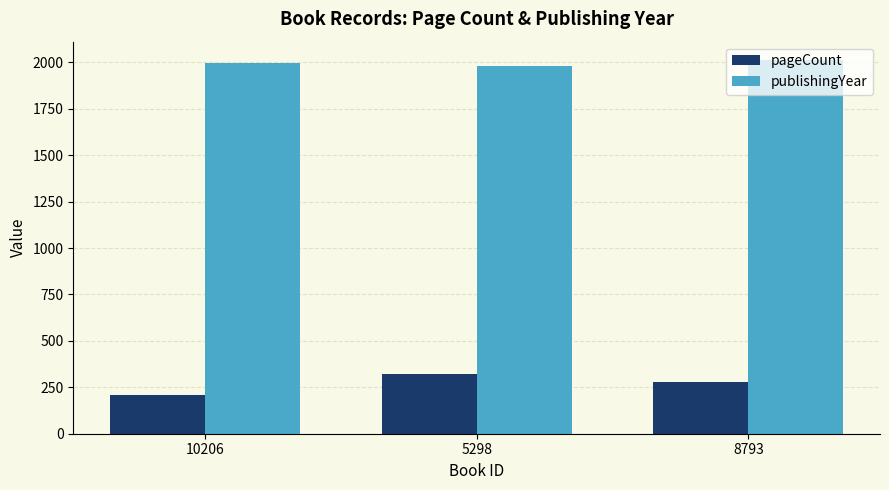

What is the value of the pageCount bar at the 1st from the left?

208